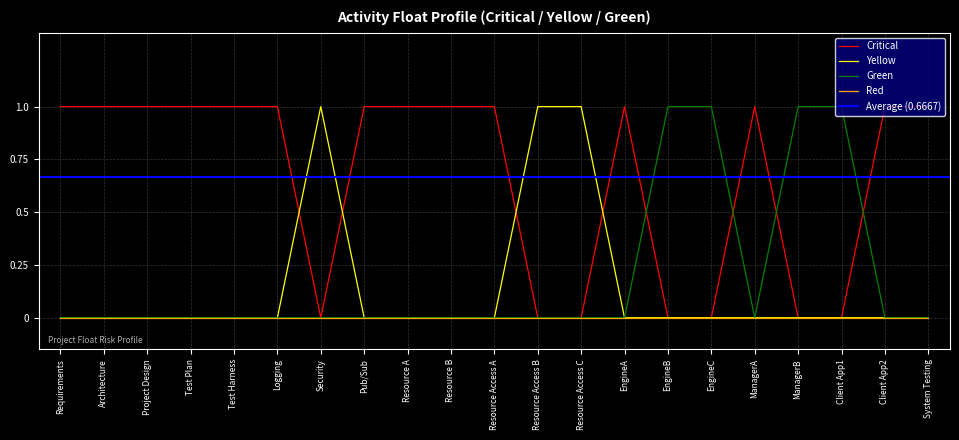

Reading left to right, transcribe all the data shown in this chart.

Critical: 1	1	1	1	1	1	0	1	1	1	1	0	0	1	0	0	1	0	0	1	1
Yellow: 0	0	0	0	0	0	1	0	0	0	0	1	1	0	0	0	0	0	0	0	0
Green: 0	0	0	0	0	0	0	0	0	0	0	0	0	0	1	1	0	1	1	0	0